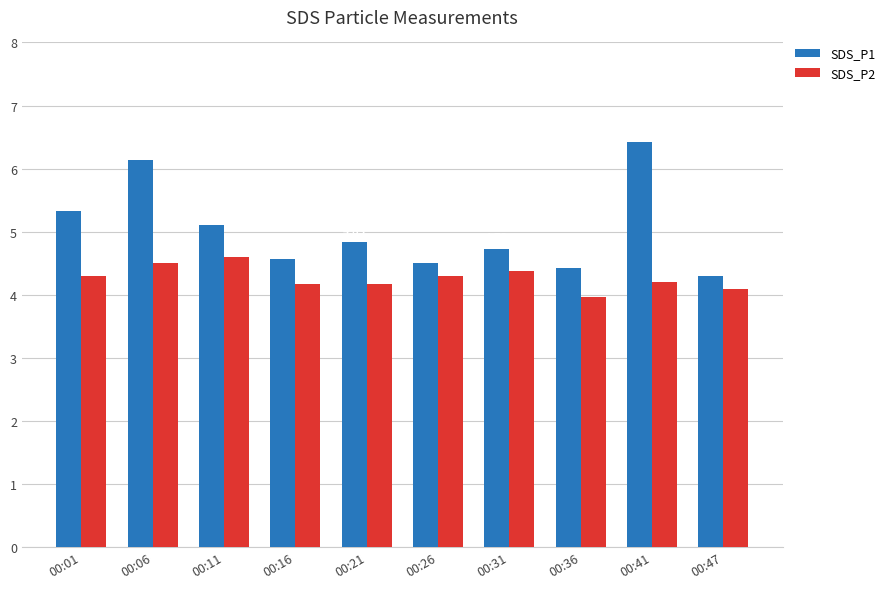

What is the difference between the SDS_P1 values at 00:21 and 00:47?

0.5